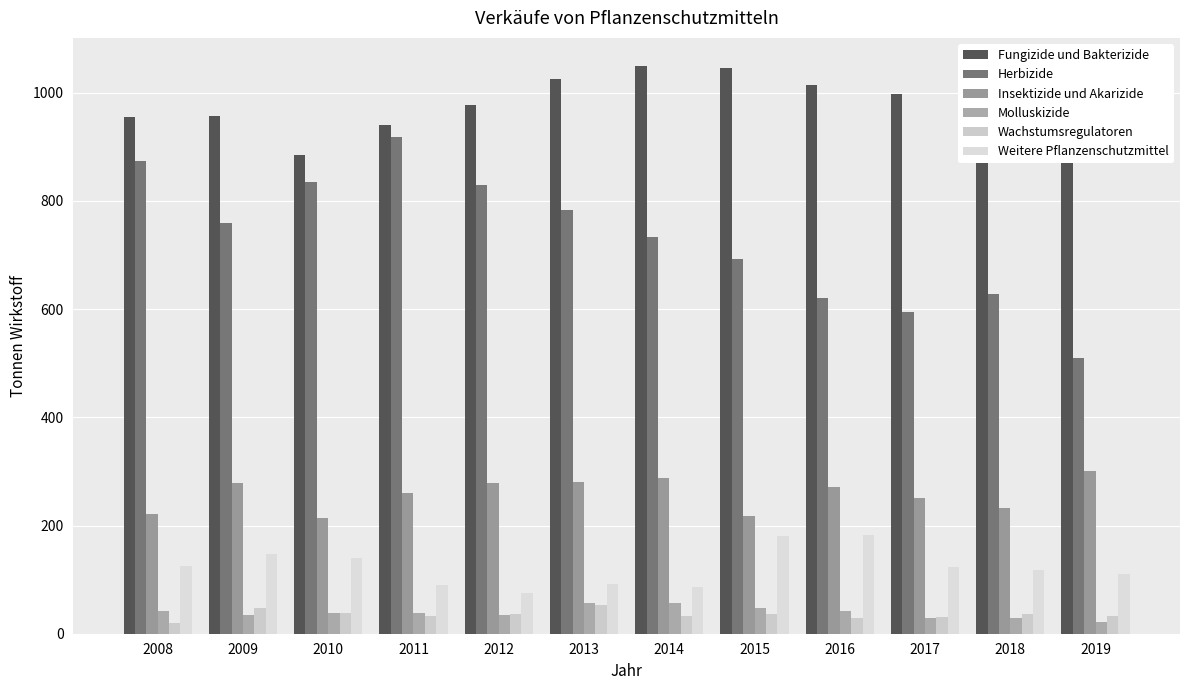

What are all the series names shown in the legend?

Fungizide und Bakterizide, Herbizide, Insektizide und Akarizide, Molluskizide, Wachstumsregulatoren, Weitere Pflanzenschutzmittel